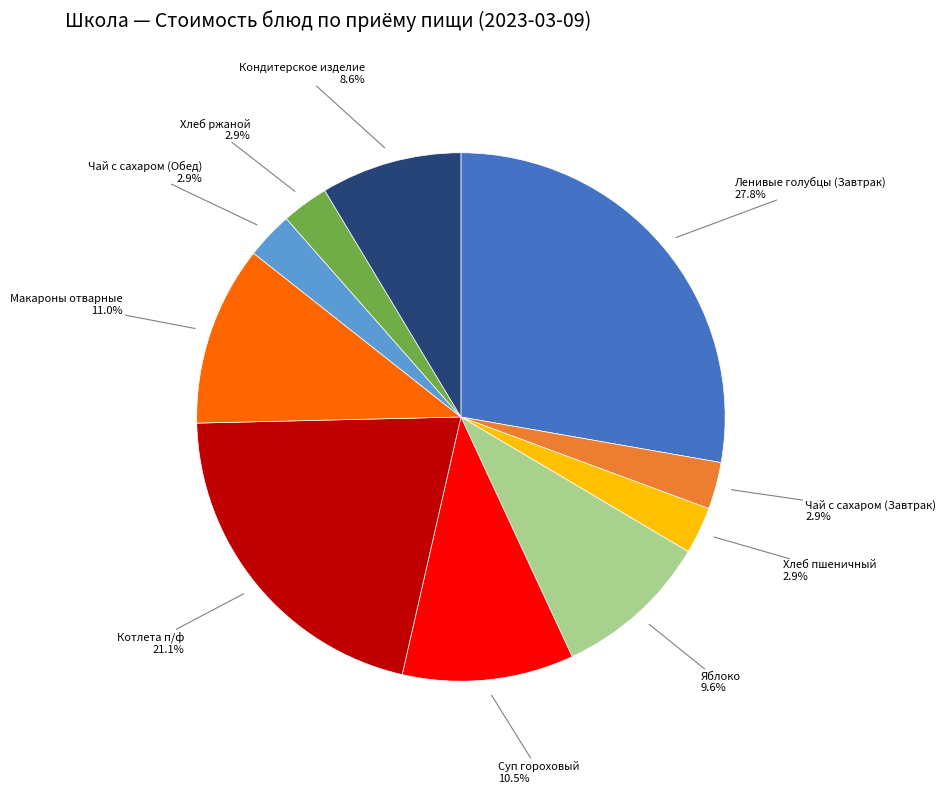

What is the largest slice in the pie chart?

Ленивые голубцы (Завтрак)